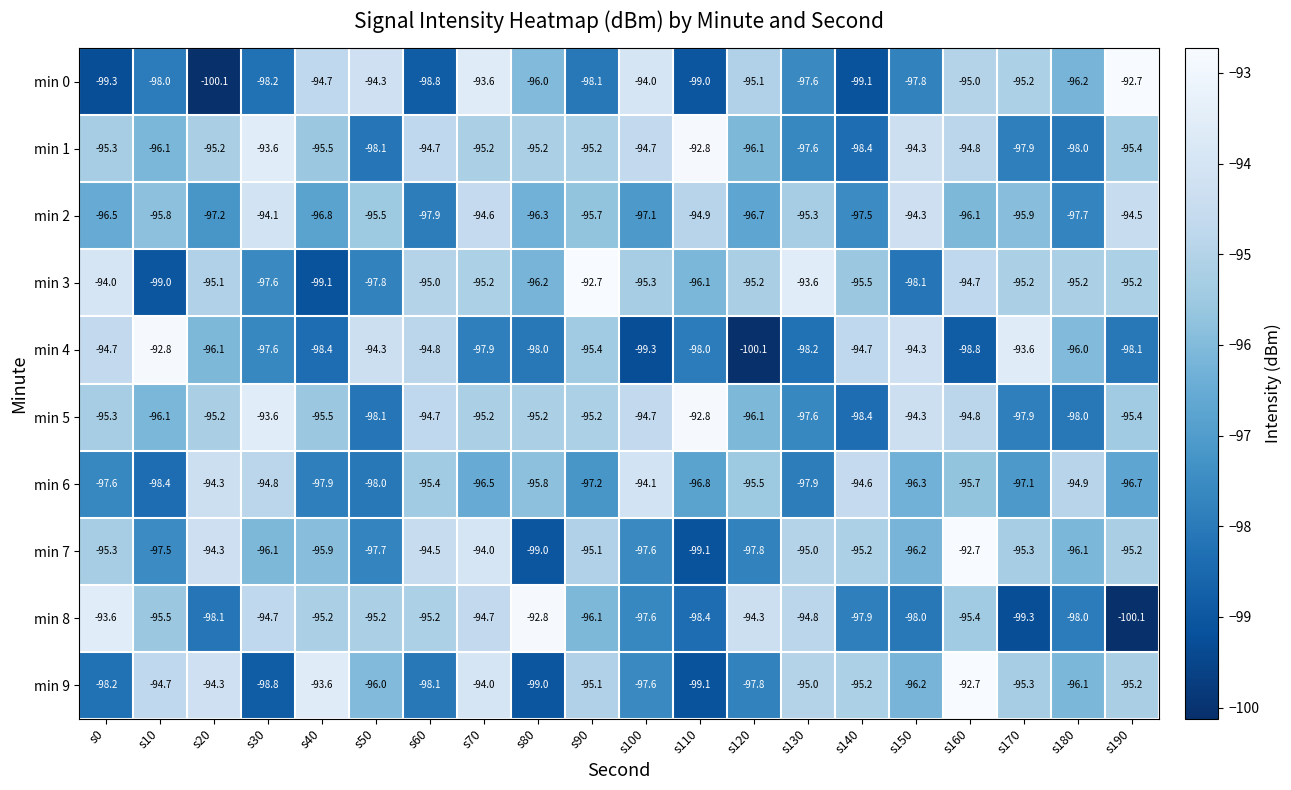

At which category is the sum across all series the highest?

s70